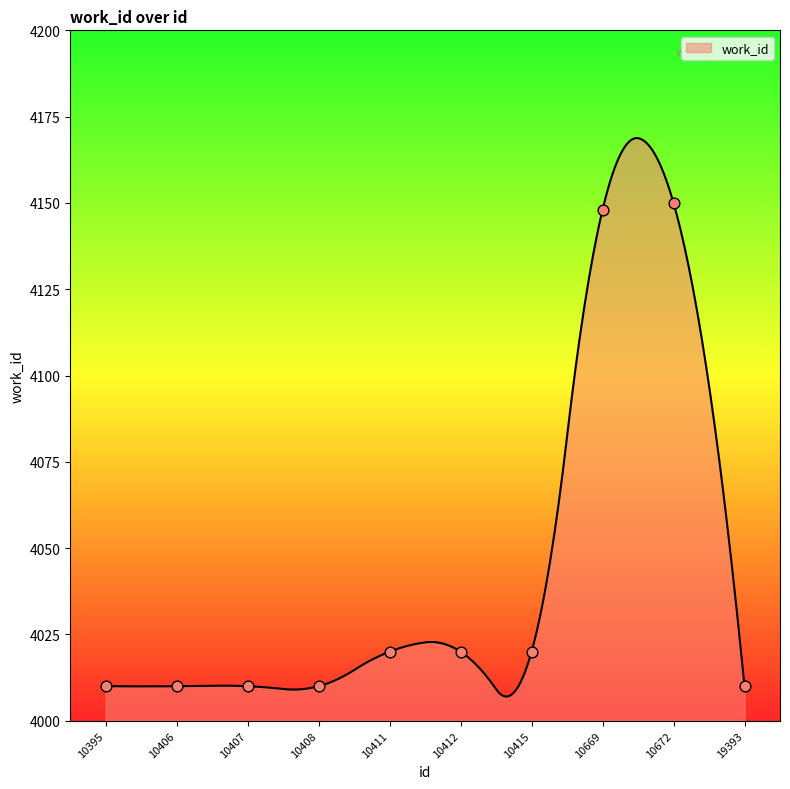

Approximately how many times larger is the value at 10415 compared to 10395?

1.0